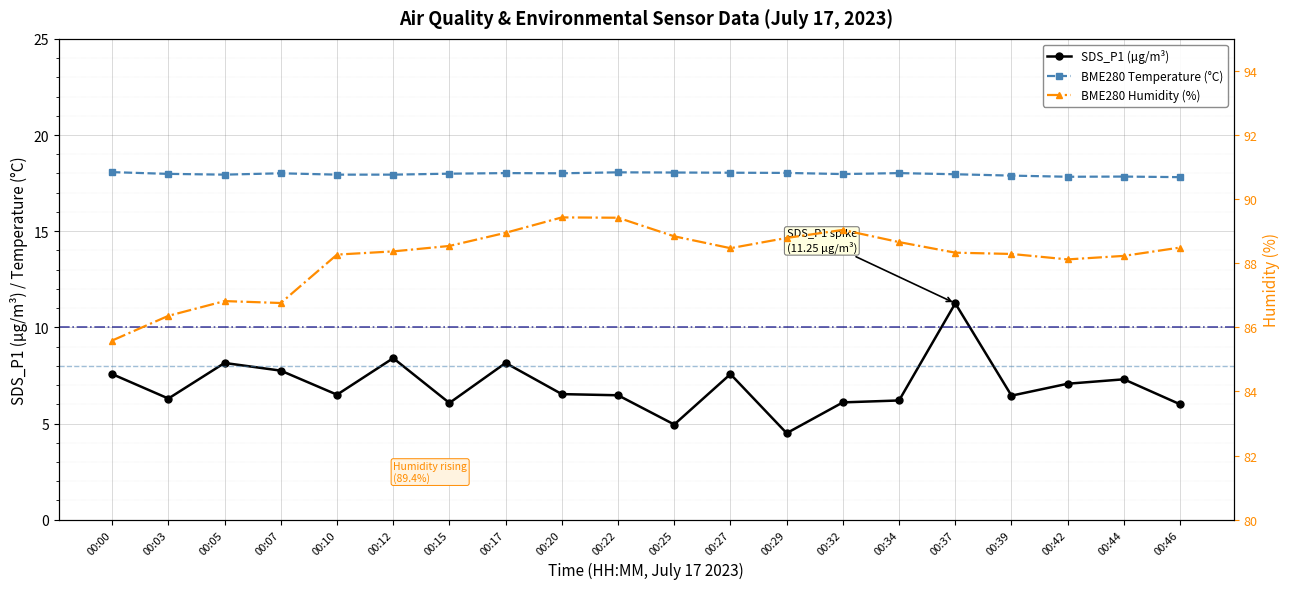

The value of BME280 Temperature (°C) at 00:00 is 9.9. True or false?

False